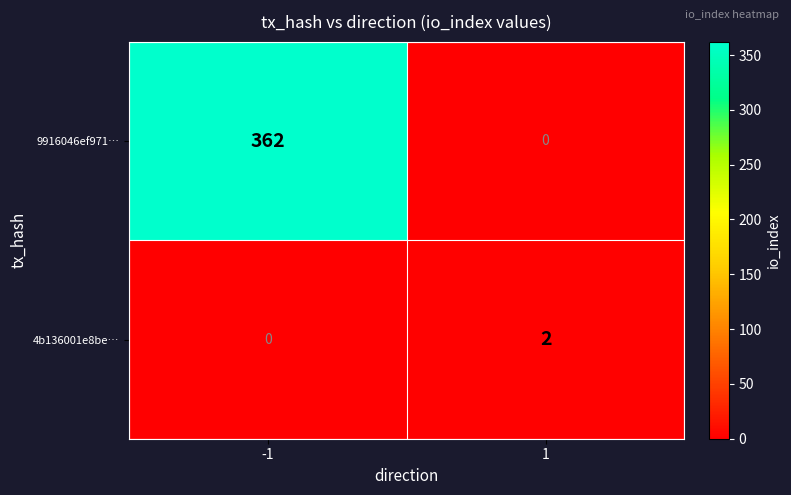

What is the spread (max minus min) of values at -1?

362